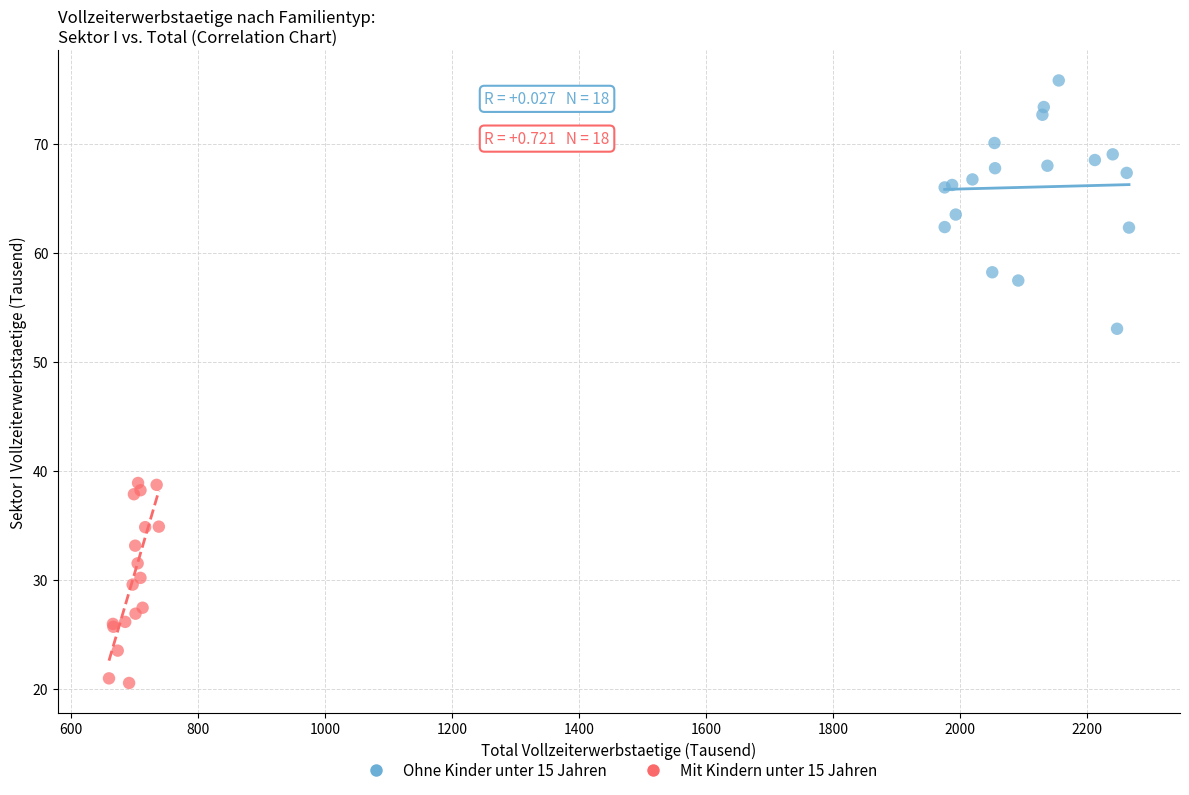

Which series has the widest spread of Y values?

Ohne Kinder unter 15 Jahren